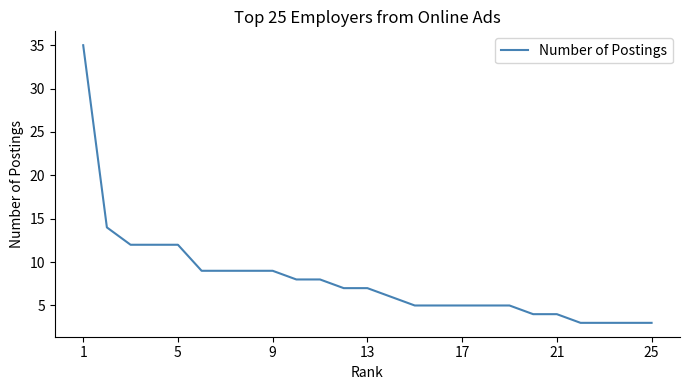

What is the average value?

8